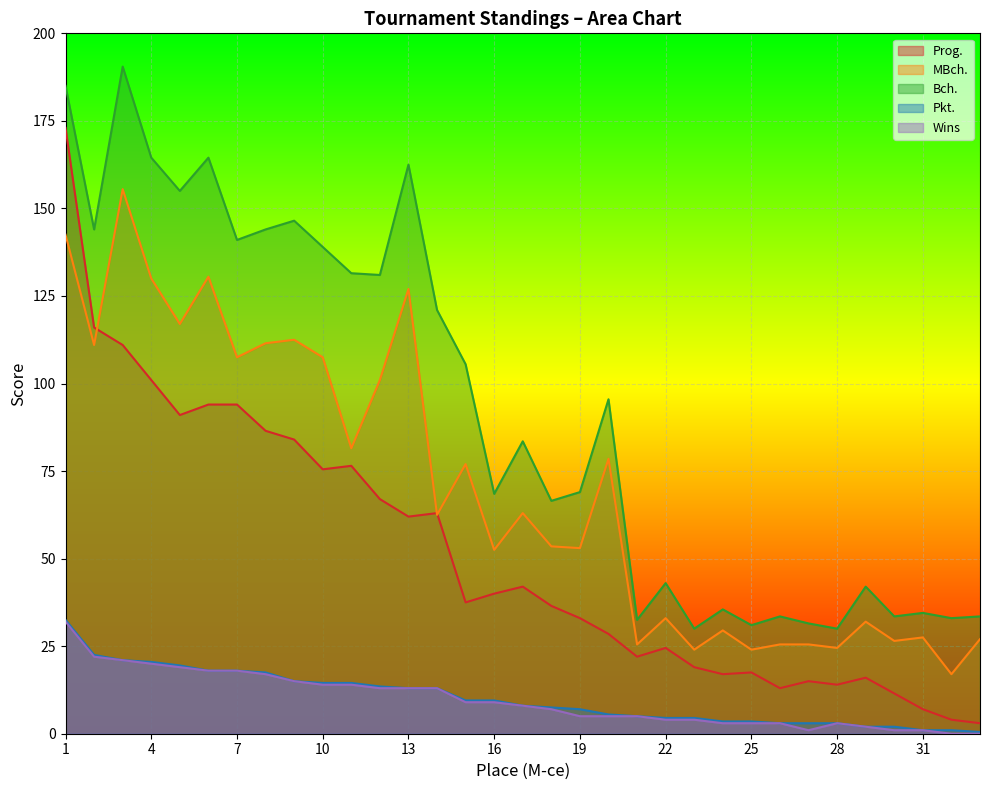

True or false: Pkt. and Wins intersect in this chart.

False